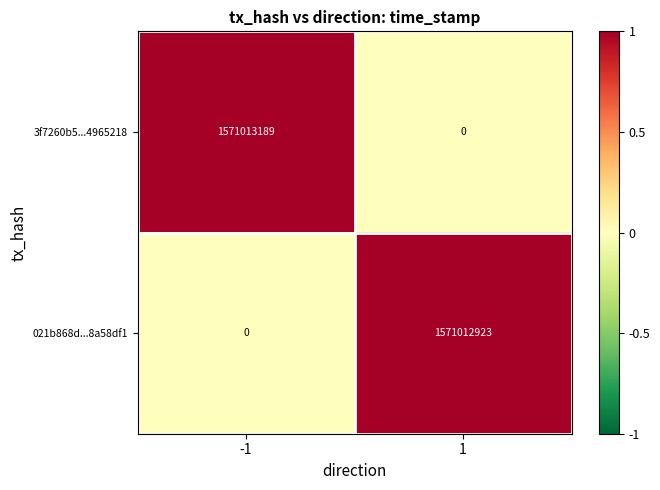

How many categories are shown in the chart?

2